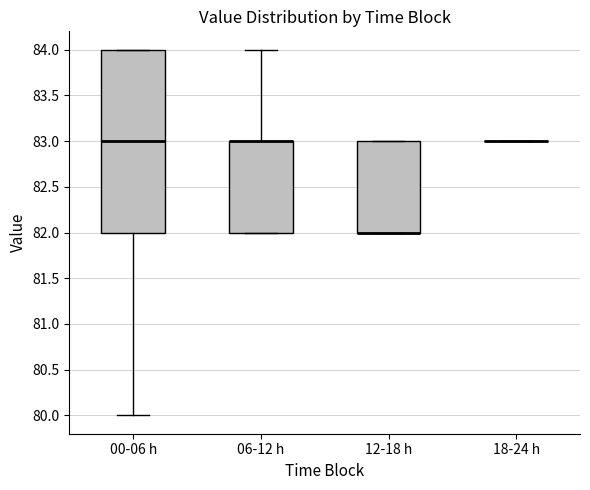

Reading left to right, transcribe this box plot: for each box, give where its median line is, the range the box spans, and where its two whiskers end, as read against the y-axis. The values are not printed on the chart, so give them approximately, as read against the axis.

00-06 h: median 83, box 82 to 84, whiskers 80 to 84
06-12 h: median 83 (drawn on the box's upper edge), box 82 to 83, whiskers 82 to 84
12-18 h: median 82 (drawn on the box's lower edge), box 82 to 83, whiskers 82 to 83
18-24 h: box collapsed to a line at 83, whiskers 83 to 83